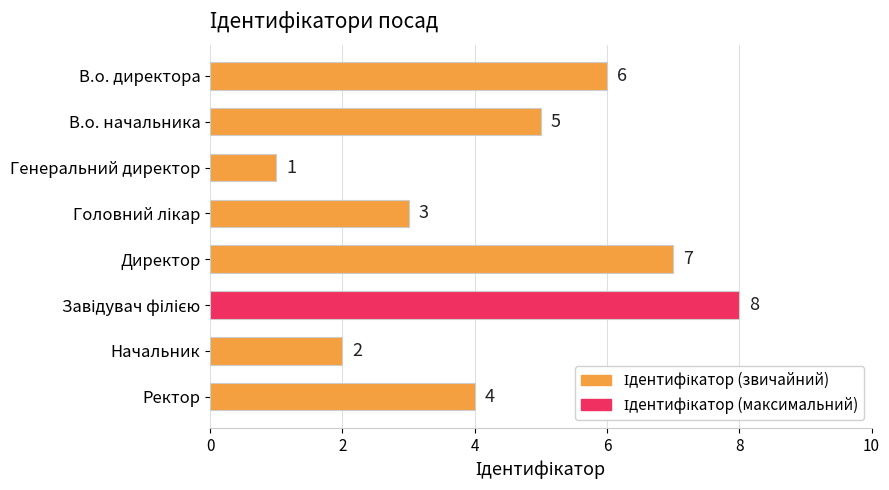

What is the ratio of the value at Ректор to the value at В.о. директора?

0.7